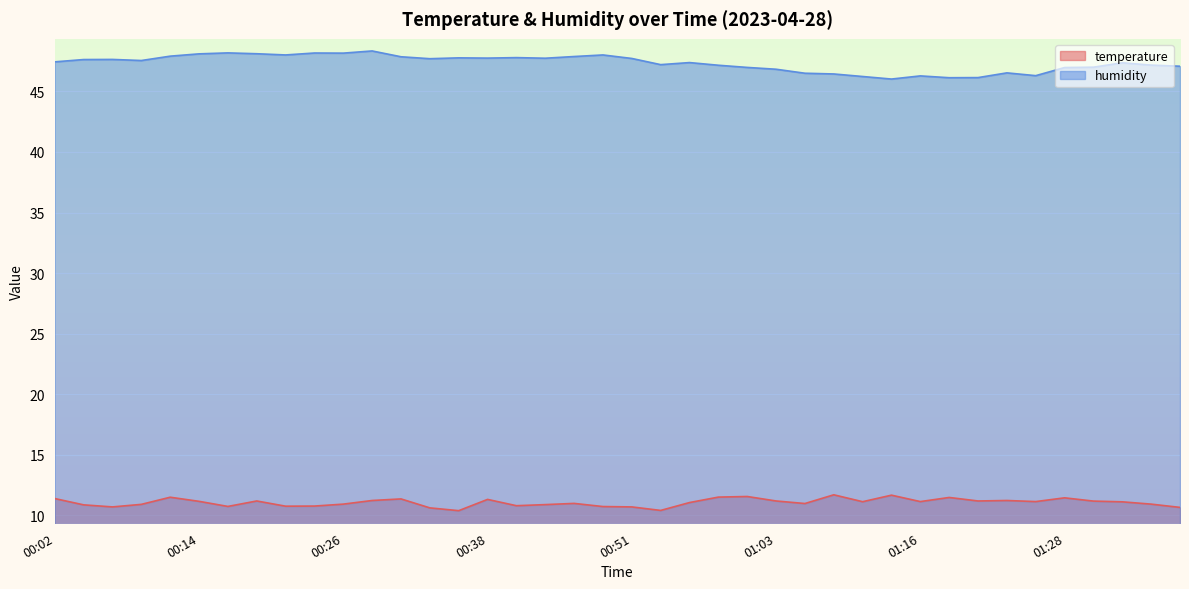

True or false: humidity and temperature cross at least once.

False